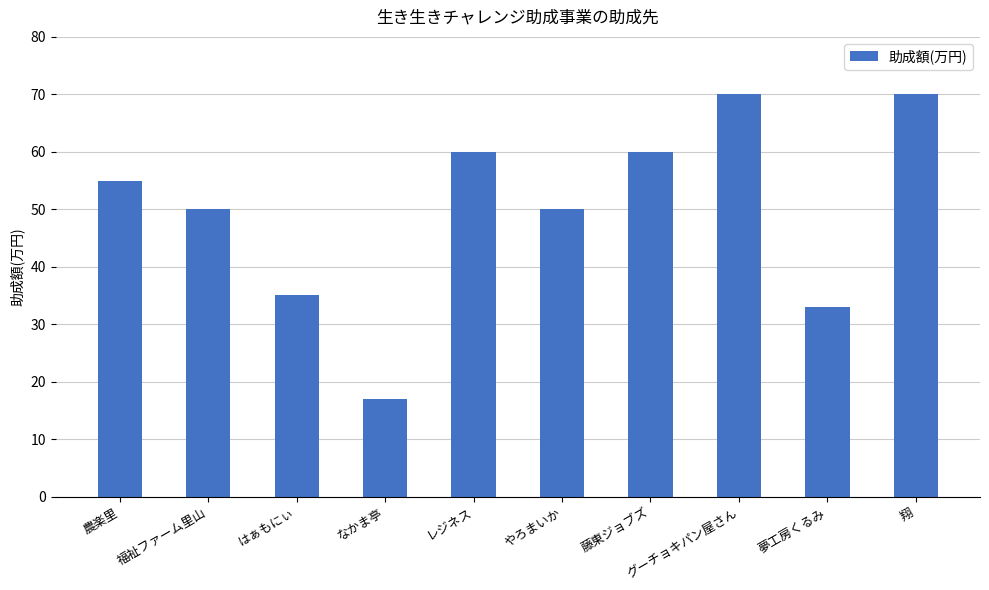

Is it true that the value at 藤東ジョブズ is 60?

True